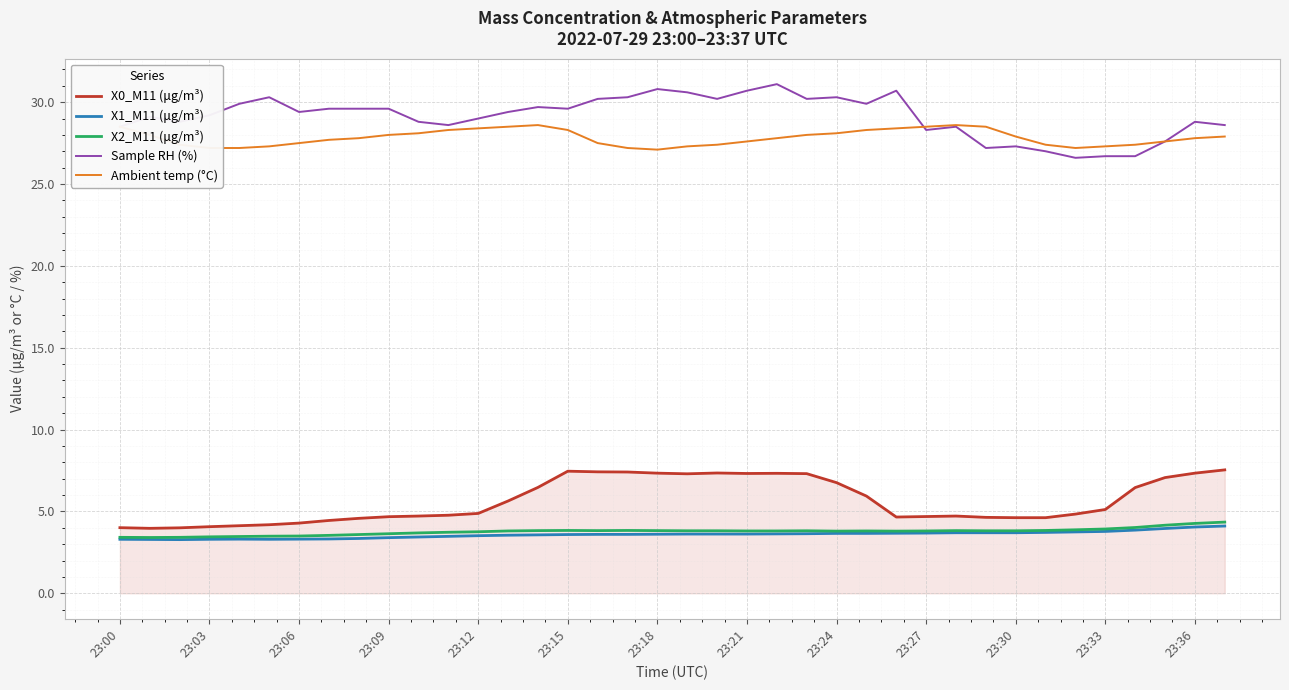

True or false: X1_M11 (μg/m³) and Ambient temp (°C) intersect in this chart.

False